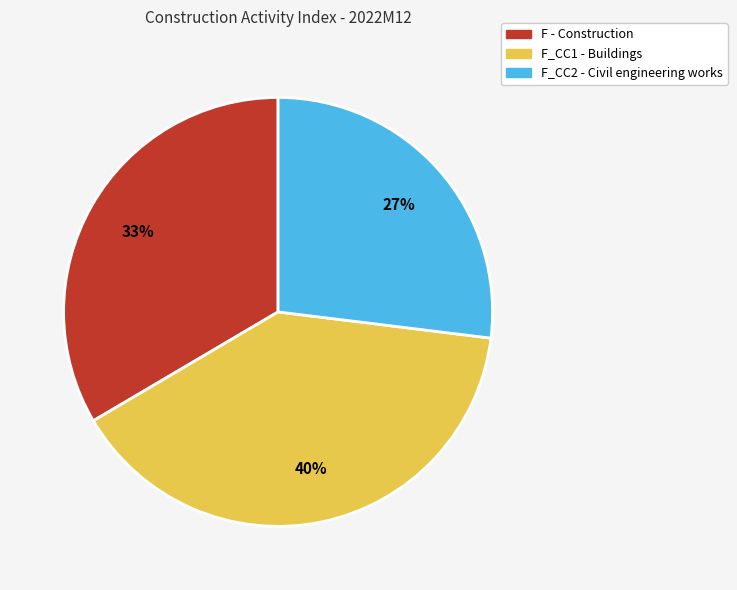

How many segments does this pie chart have?

3